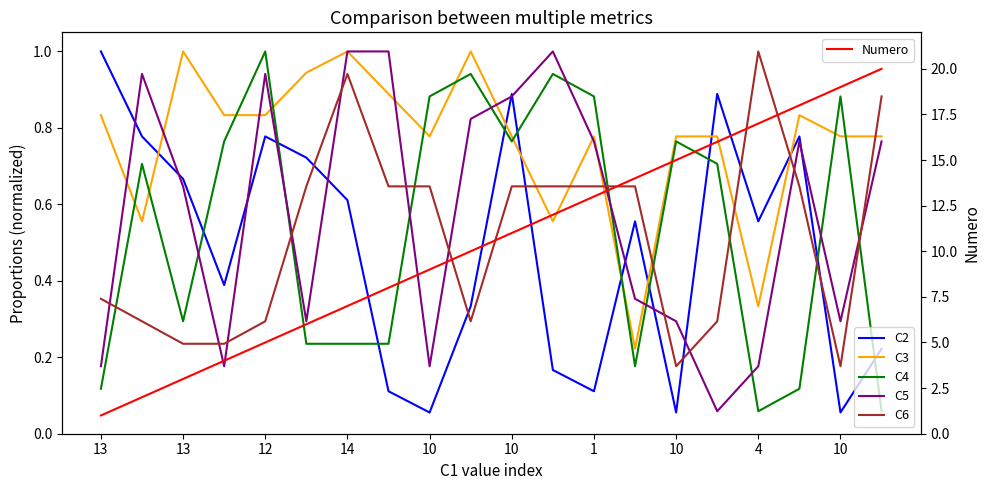

Which series ends up on top after the final intersection of C2 and C3?

C3